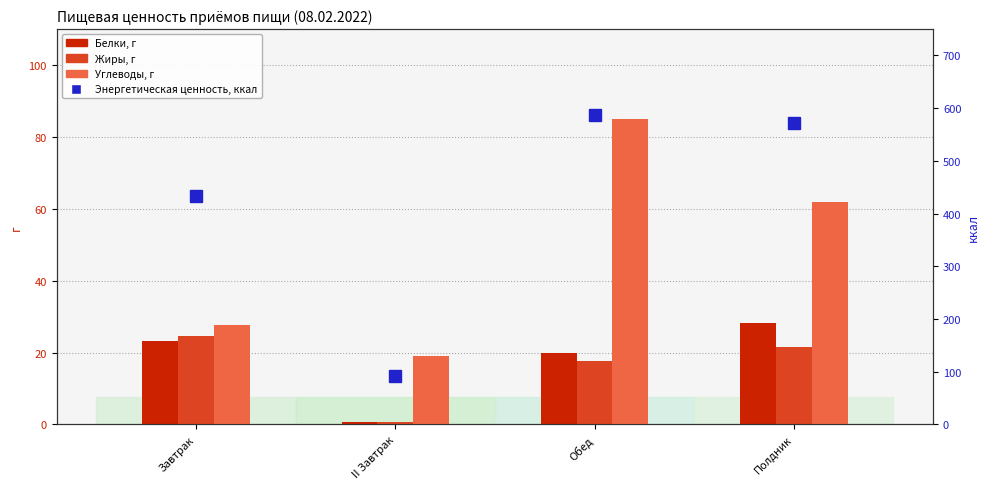

The value of Белки, г at Обед is 33.1. True or false?

False